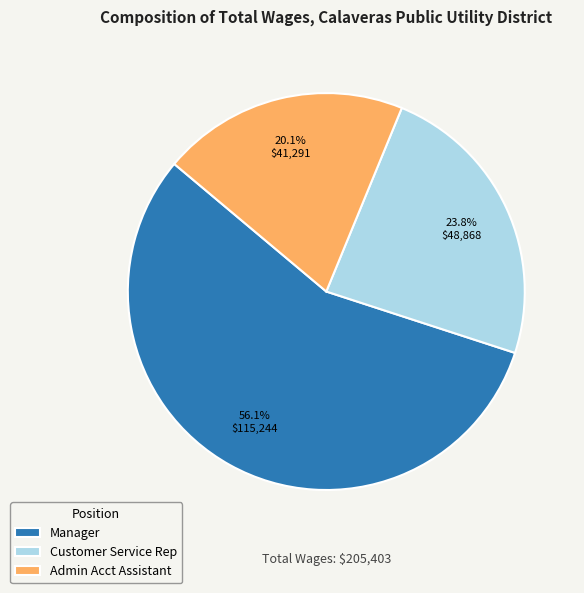

How much of the chart is everything except Manager?

43.9%